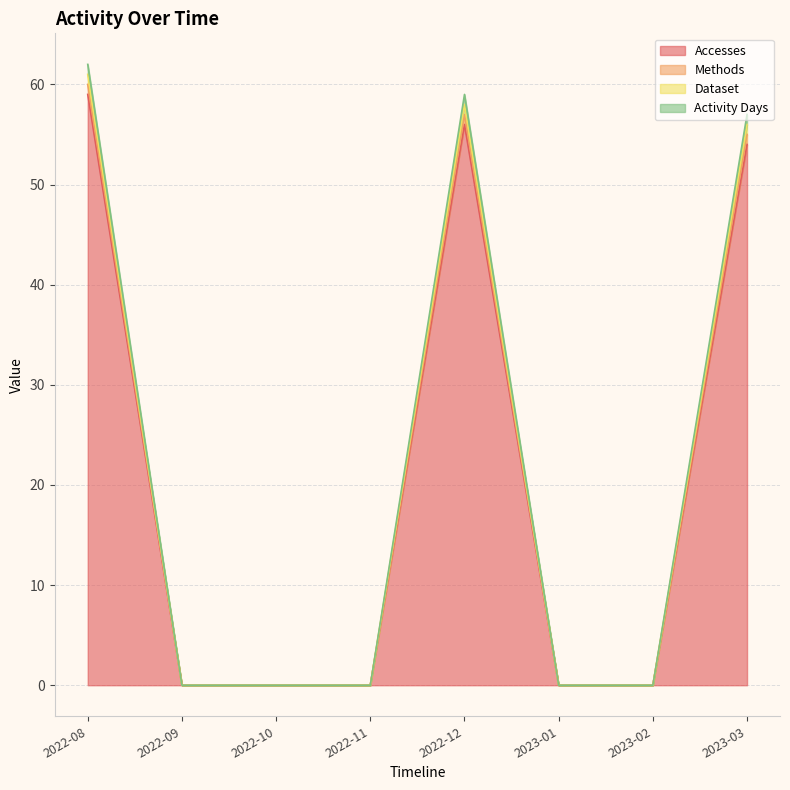

In Dataset, how many points are higher than both neighbors (excluding endpoints)?

1